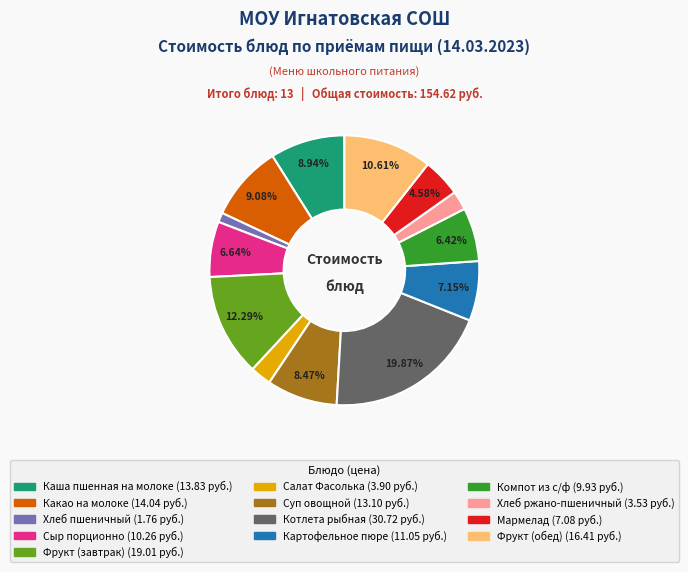

What is the largest slice in the pie chart?

Котлета рыбная